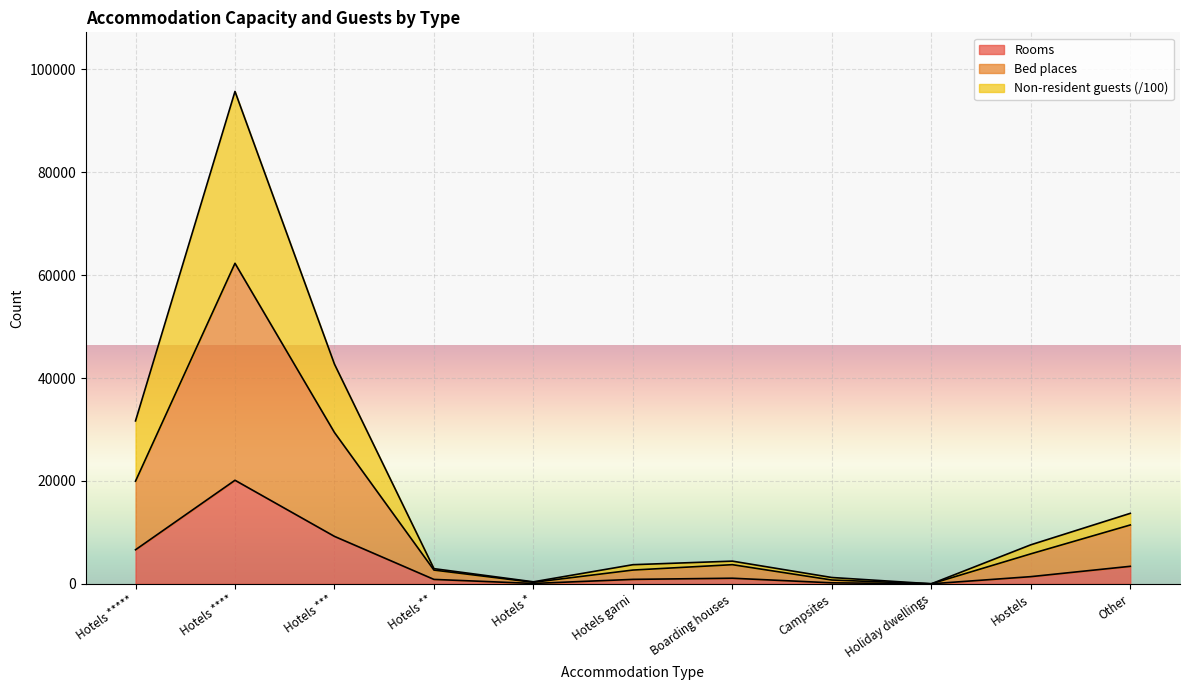

The Rooms series shows 12055.0 at Holiday dwellings. True or false?

False